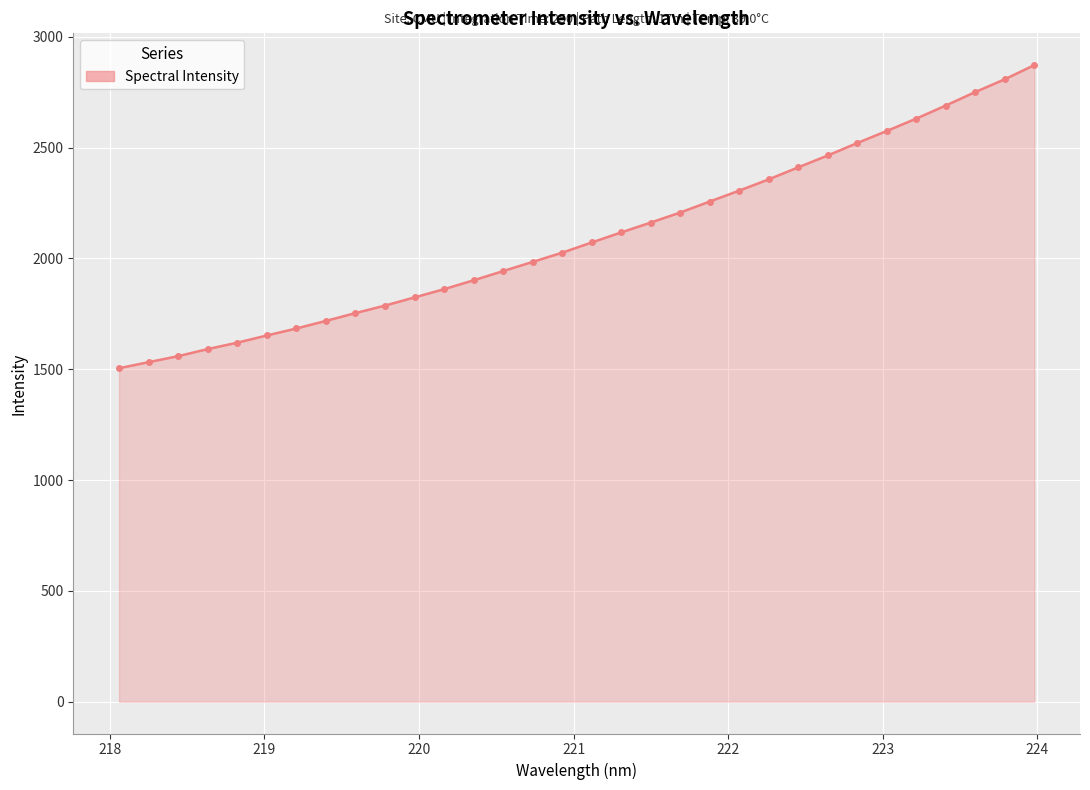

How many values are below 2072?

16